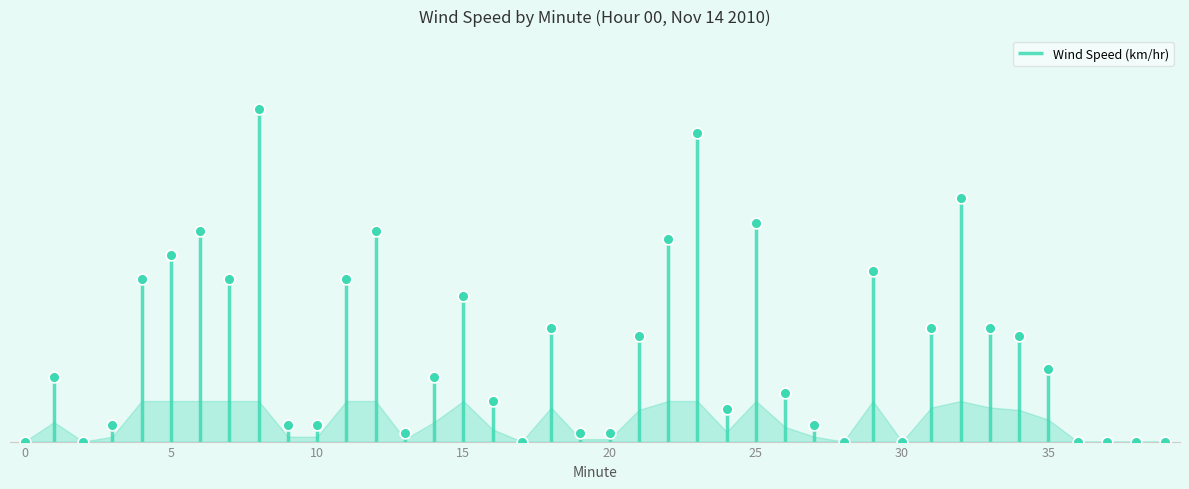

Approximately how many times larger is the value at 23 compared to 21?

2.9